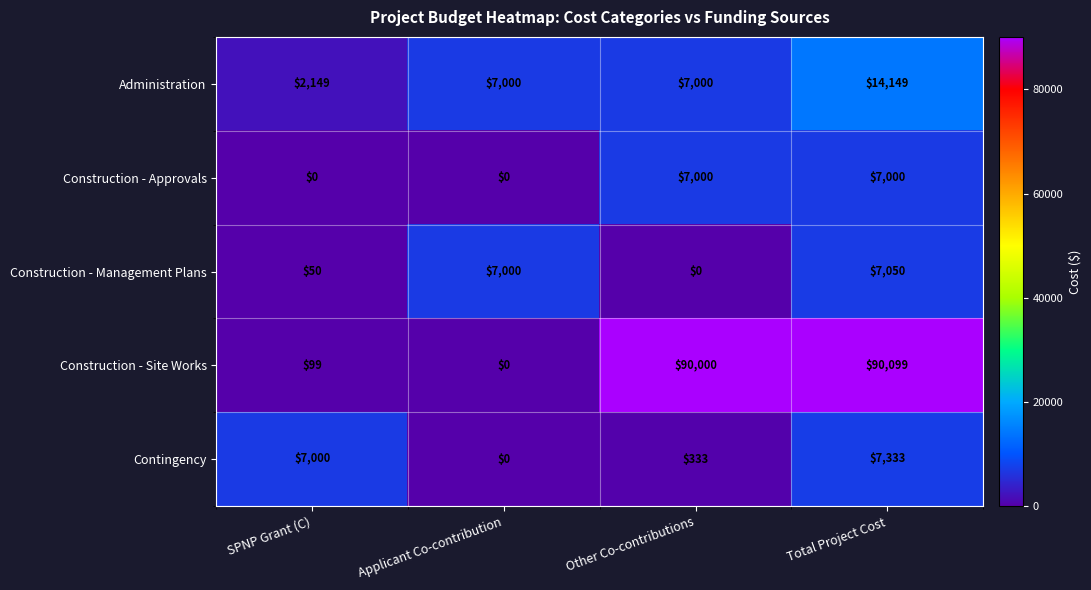

At how many categories does at least one series exceed 23552?

2